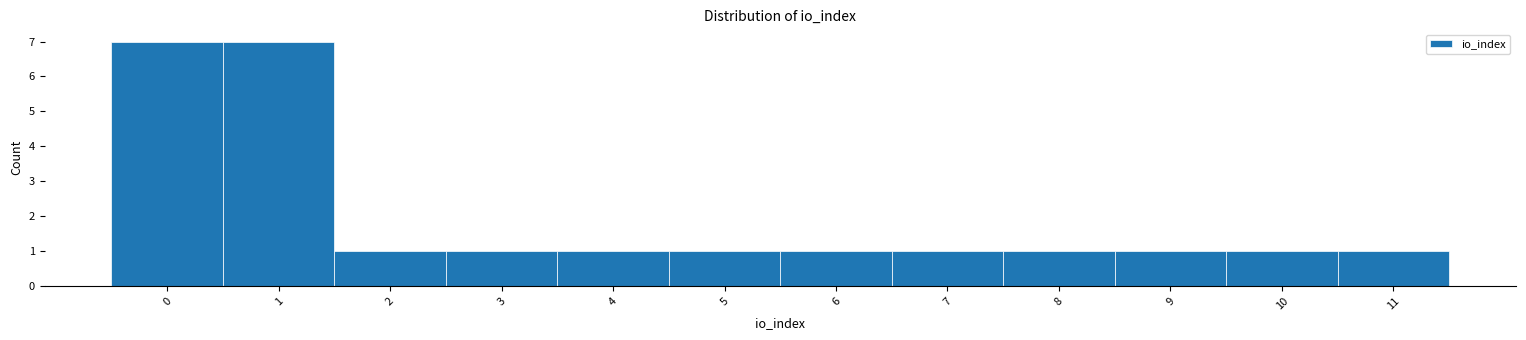

Reading left to right, list every bar in this chart as the range it spans on the x-axis followed by its height. The values are not printed on the chart, so give them approximately, as read against the axis.

-0.5 to 0.5: 7
0.5 to 1.5: 7
1.5 to 2.5: 1
2.5 to 3.5: 1
3.5 to 4.5: 1
4.5 to 5.5: 1
5.5 to 6.5: 1
6.5 to 7.5: 1
7.5 to 8.5: 1
8.5 to 9.5: 1
9.5 to 10.5: 1
10.5 to 11.5: 1